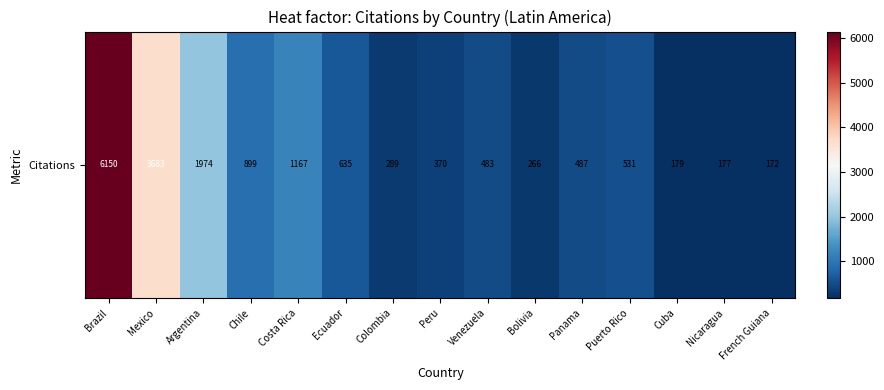

True or false: the data shows 1974 at Argentina.

True